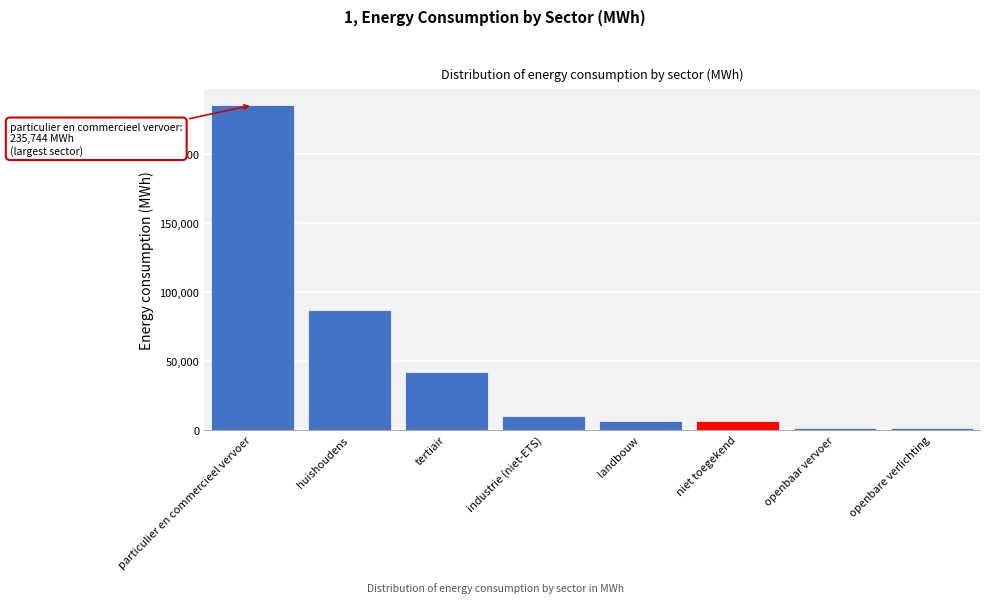

What is the label of the 2nd bar from the right?

openbaar vervoer